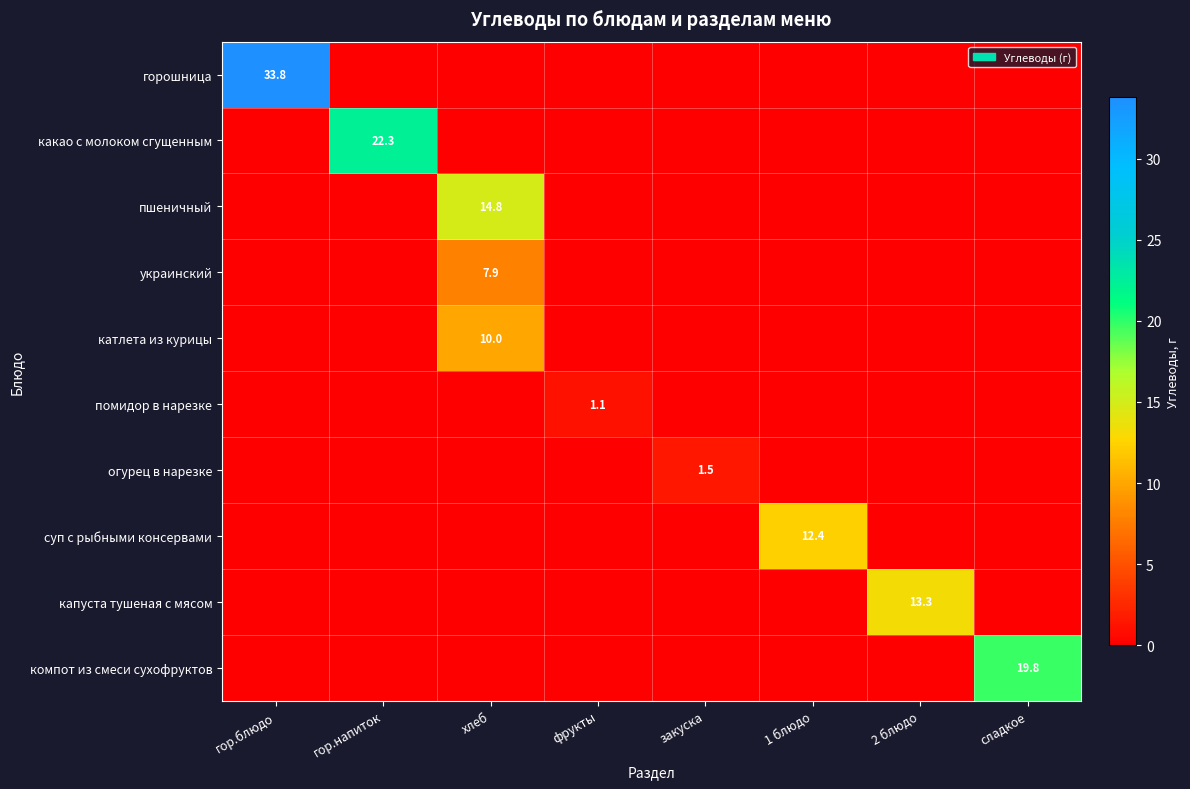

At how many categories does at least one series exceed 14?

4